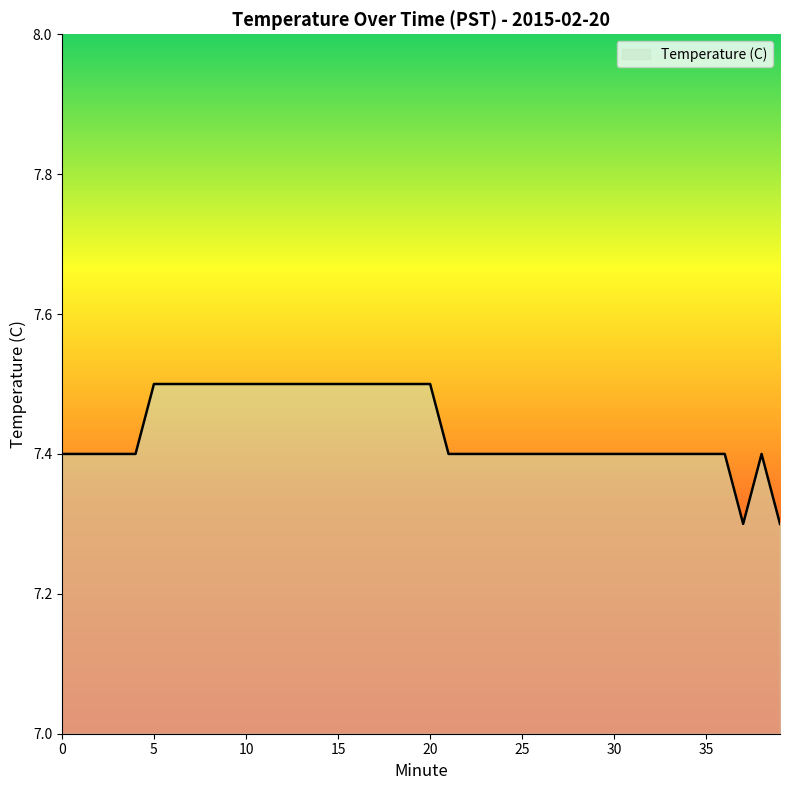

What is the minimum value shown in the chart?

7.3